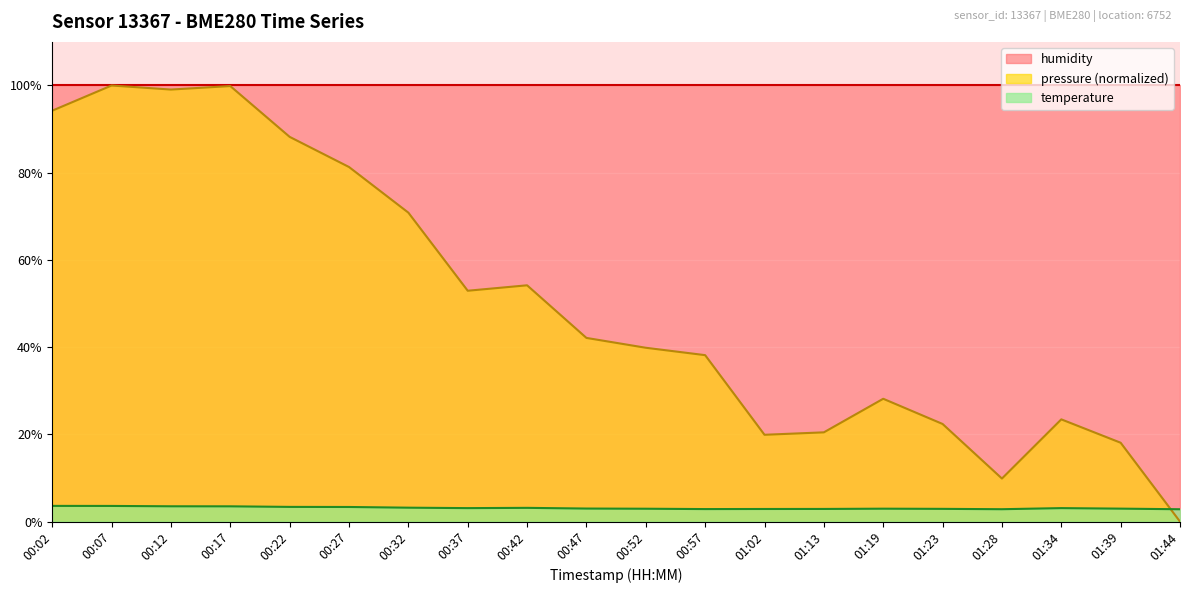

True or false: pressure has more than 1 points higher than both neighbors.

True